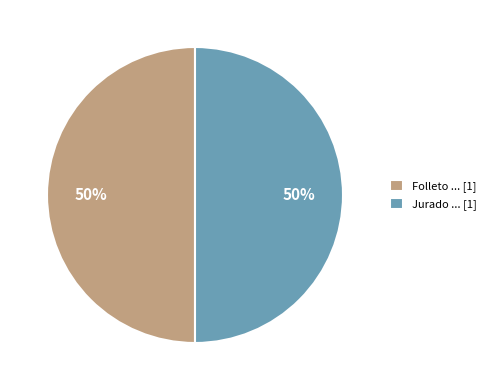

To the nearest percent, what portion does Folleto ... [1] represent?

50%